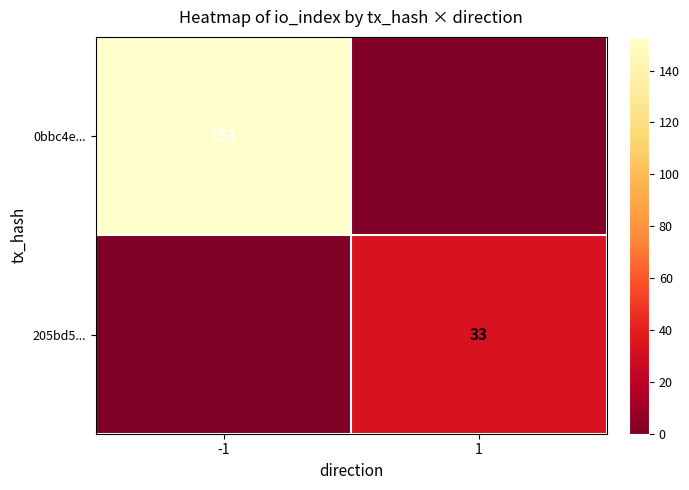

Rank the series by their maximum value, from lowest to highest.

205bd5..., 0bbc4e...